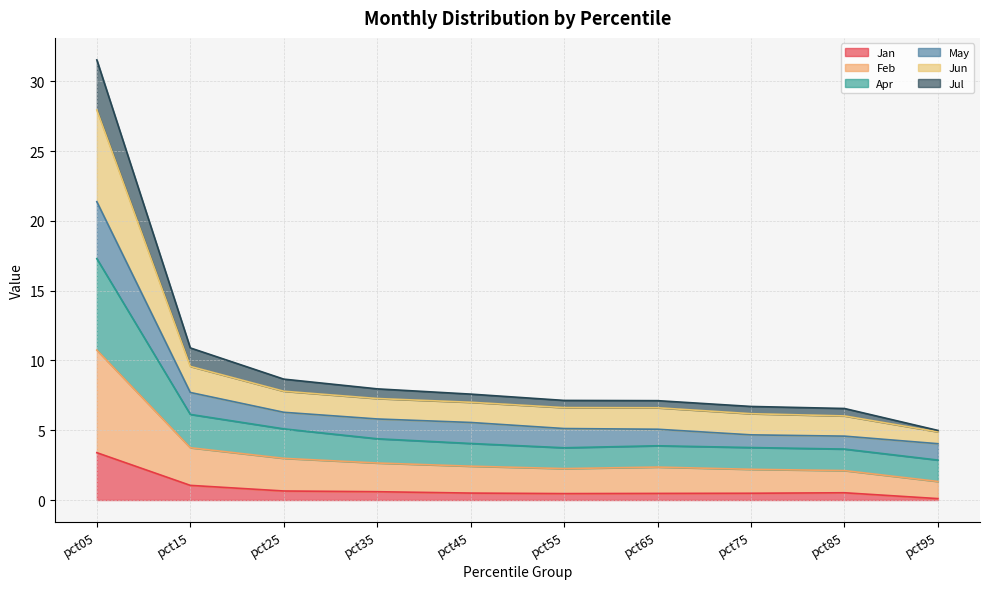

Where does the Jul series first go above 7?

pct05